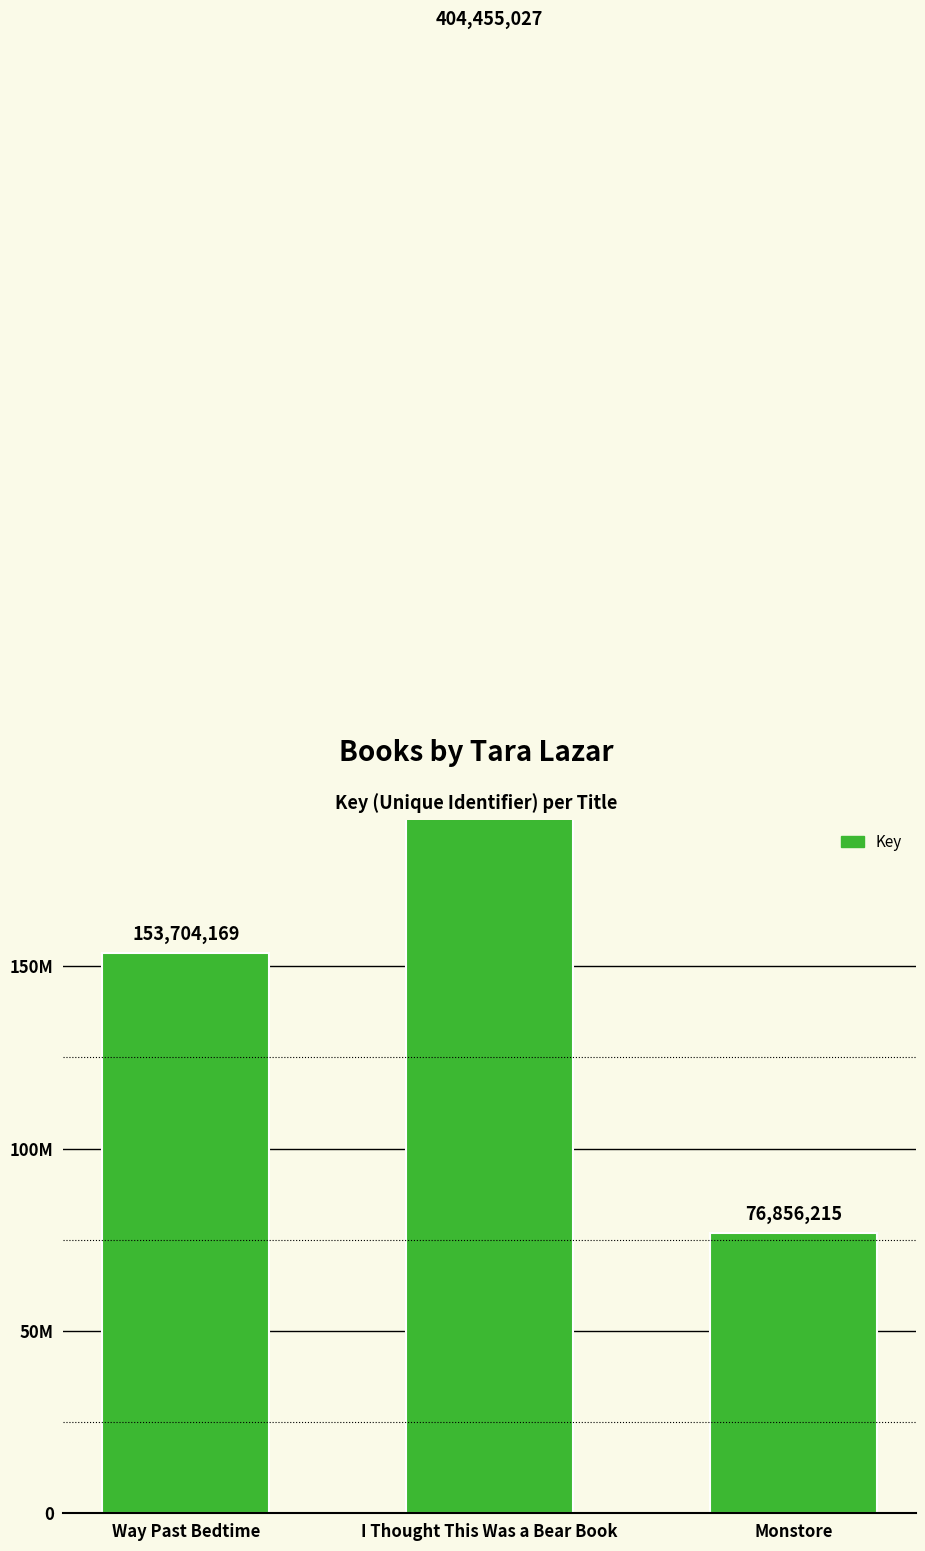

The chart shows a value of 121237190 at Monstore. True or false?

False